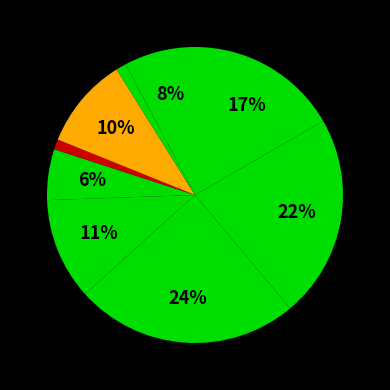

Count the number of slices in the pie.

9